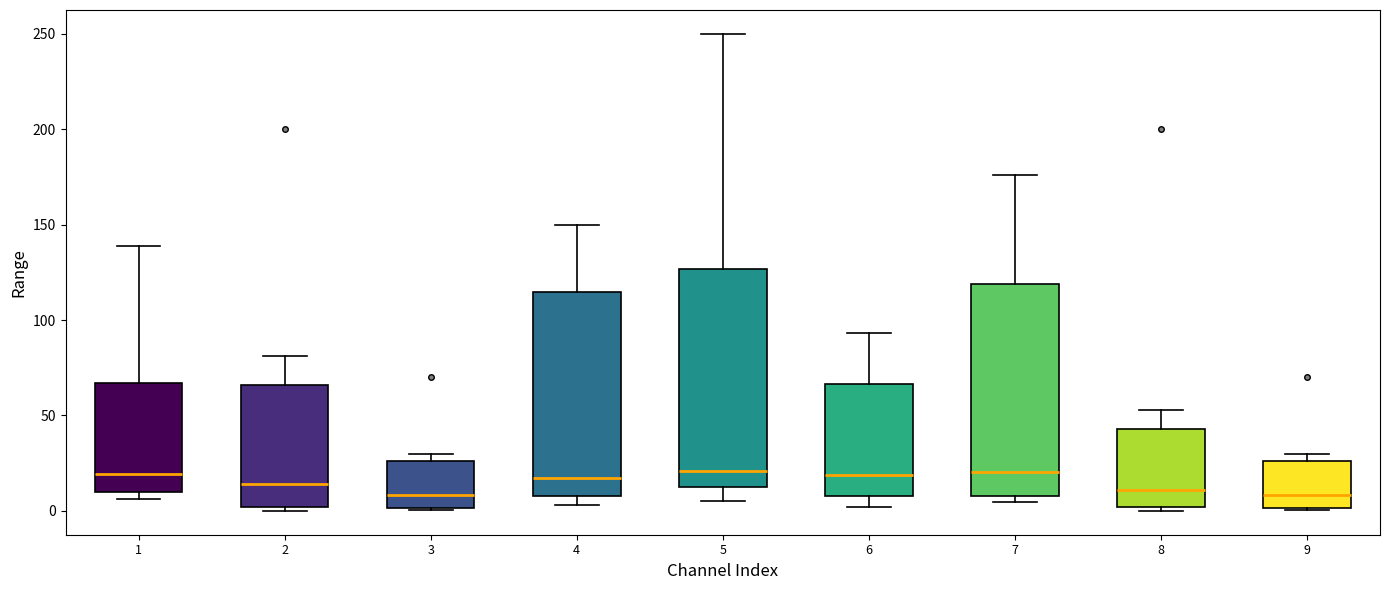

Reading left to right, transcribe this box plot: for each box, give where its median line is, the range the box spans, and where its two whiskers end, as read against the y-axis. The values are not printed on the chart, so give them approximately, as read against the axis.

1: median 20, box 10 to 65, whiskers 5 to 140
2: median 15, box 0 to 65, whiskers 0 (just below the box's lower edge) to 80
3: median 10, box 0 to 25, whiskers 0 to 30
4: median 15, box 10 to 115, whiskers 5 to 150
5: median 20, box 15 to 125, whiskers 5 to 250
6: median 20, box 10 to 65, whiskers 0 to 95
7: median 20, box 10 to 120, whiskers 5 to 175
8: median 10, box 0 to 45, whiskers 0 (just below the box's lower edge) to 55
9: median 10, box 0 to 25, whiskers 0 to 30